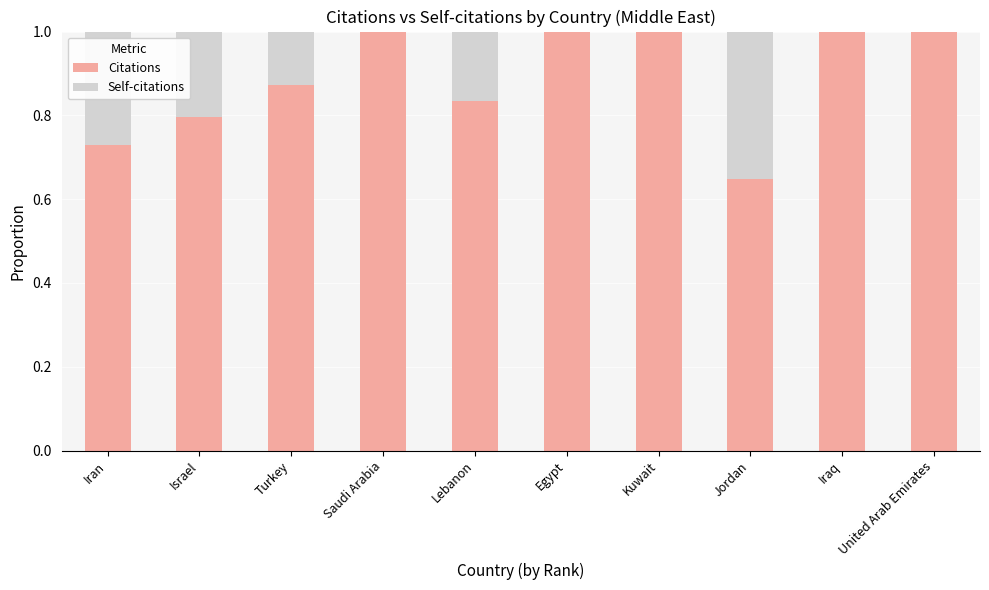

Is it true that Citations equals 0.3 at Egypt?

False